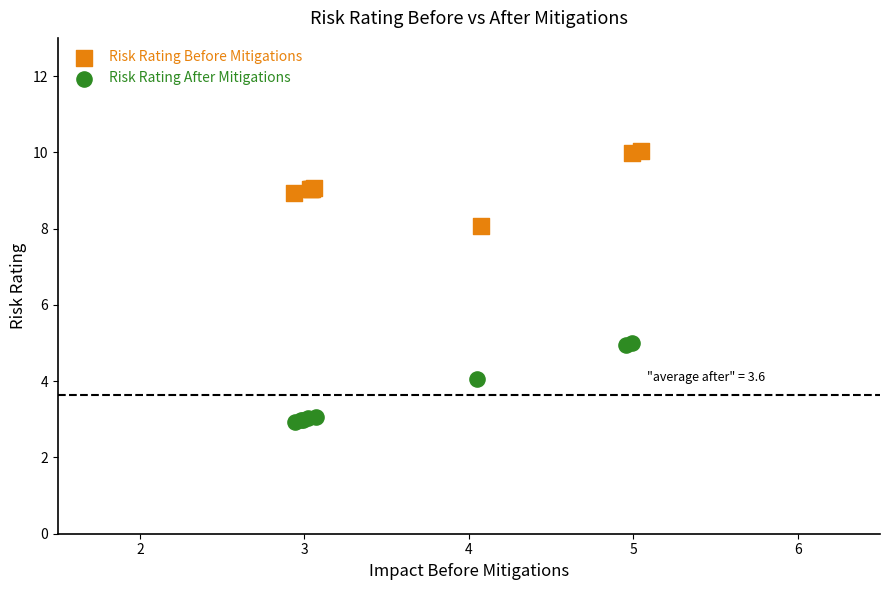

Which series contains the highest Y value?

Risk Rating Before Mitigations